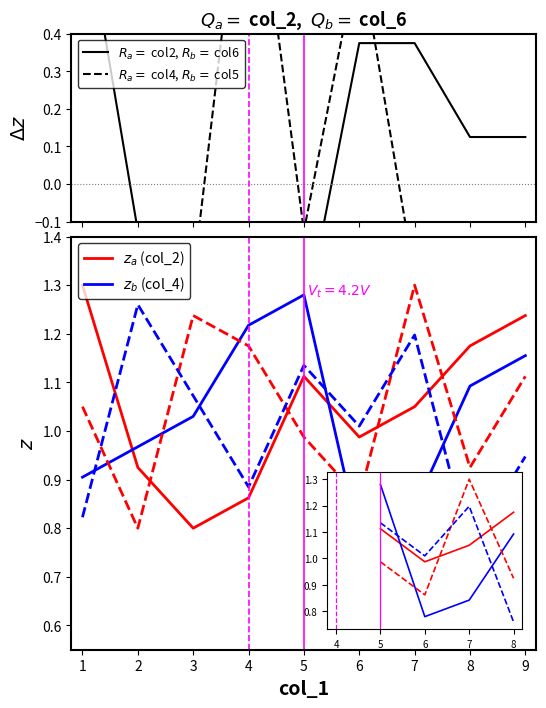

What is the difference between the col_9 values at 2 and 4?

0.1